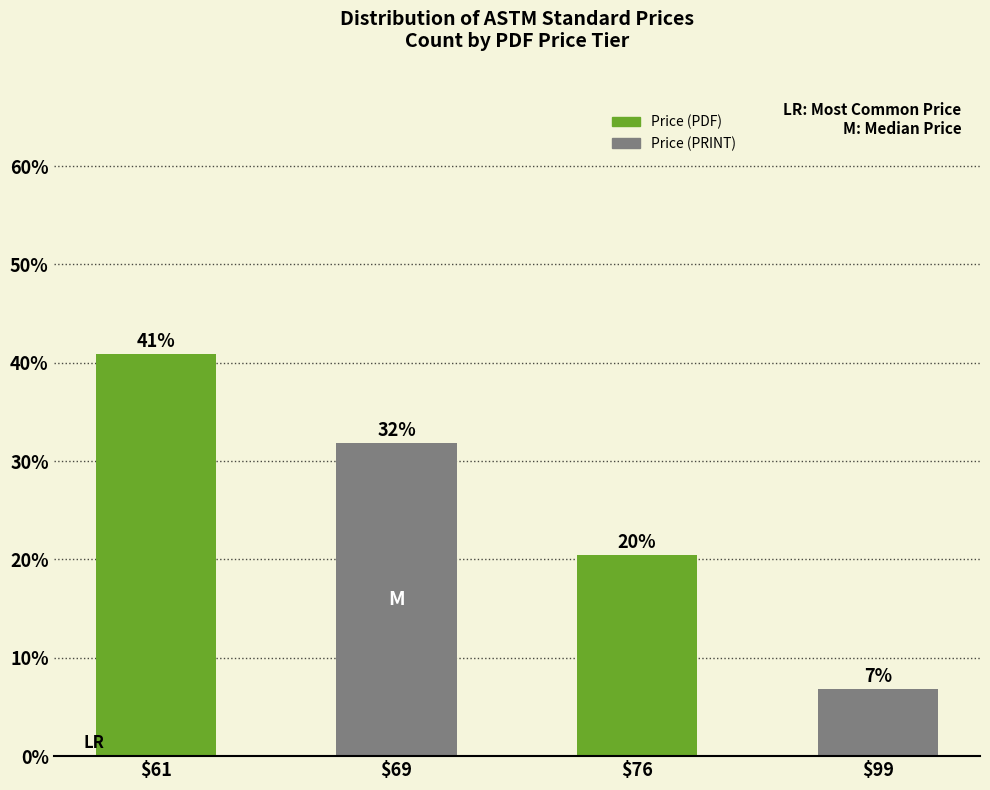

The chart shows a value of 20.5 at $76. True or false?

True